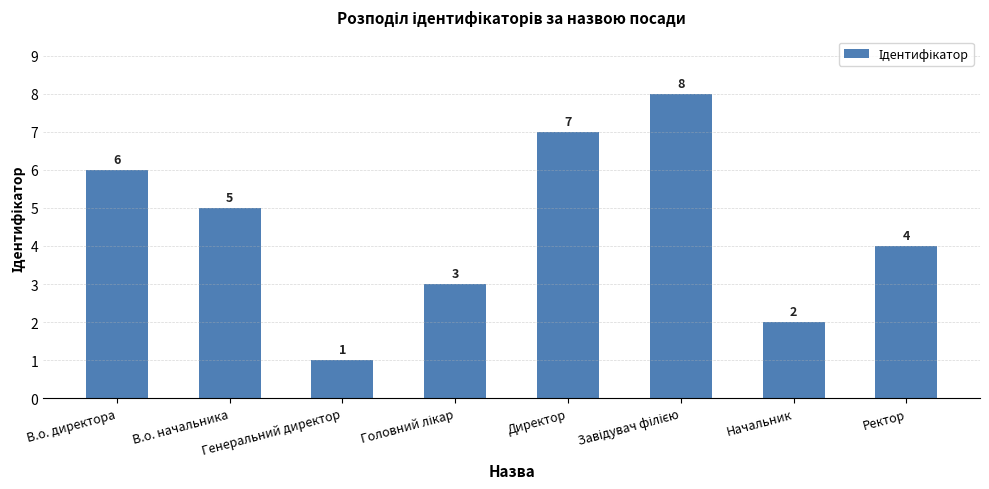

What is the label of the 2nd bar from the left?

В.о. начальника